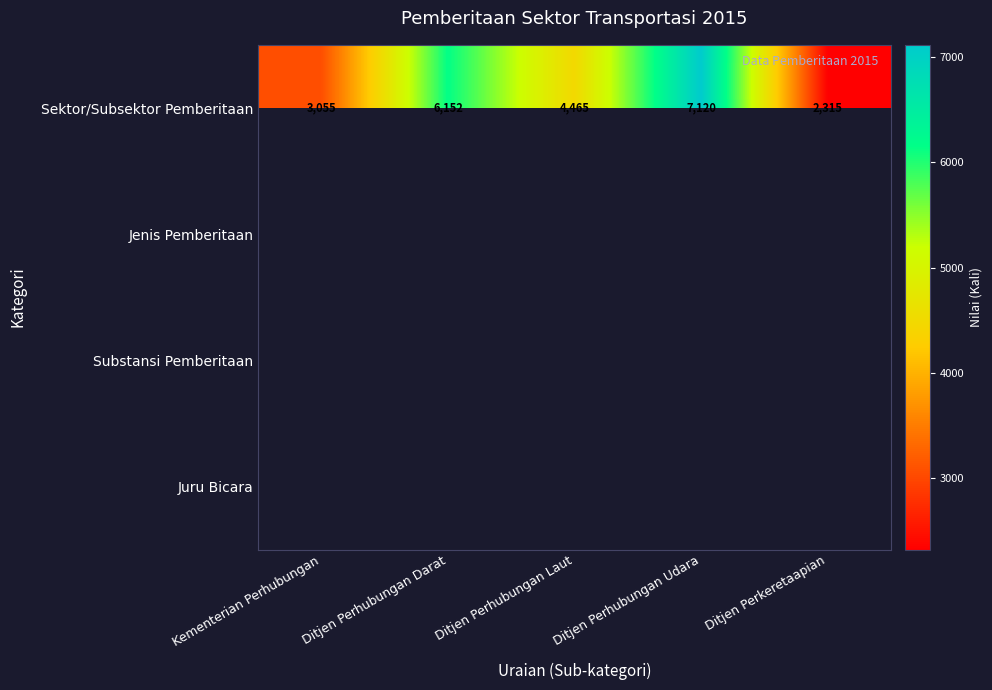

What is the sum of the Sektor/Subsektor Pemberitaan values at Ditjen Perhubungan Darat and Kementerian Perhubungan?

9207